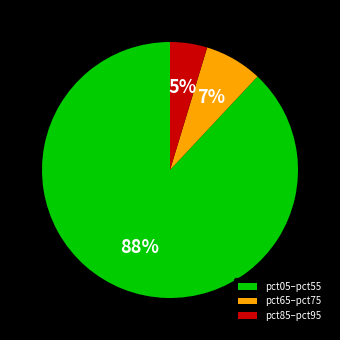

To the nearest percent, what is the difference between the pct05–pct55 and pct85–pct95 slice percentages?

83%